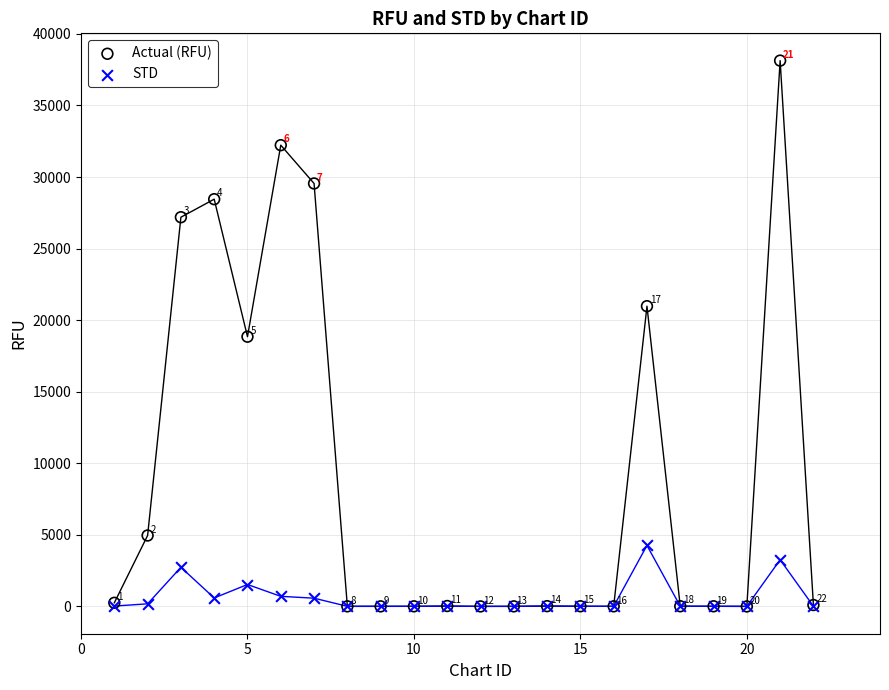

Across all series, what Y value is closest to 19063?

18843.0